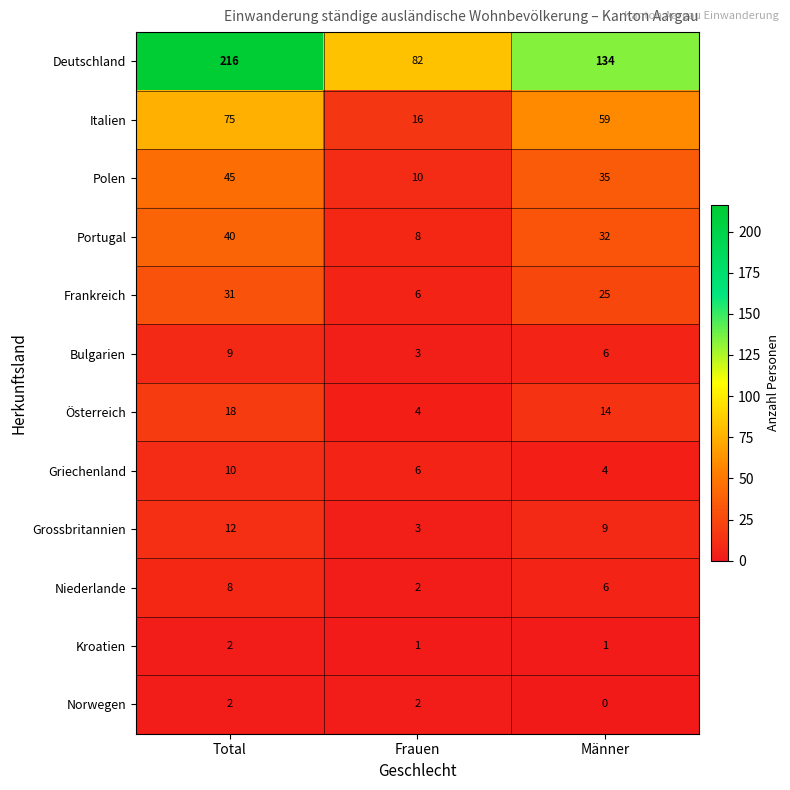

What is the spread (max minus min) of values at Männer?

134